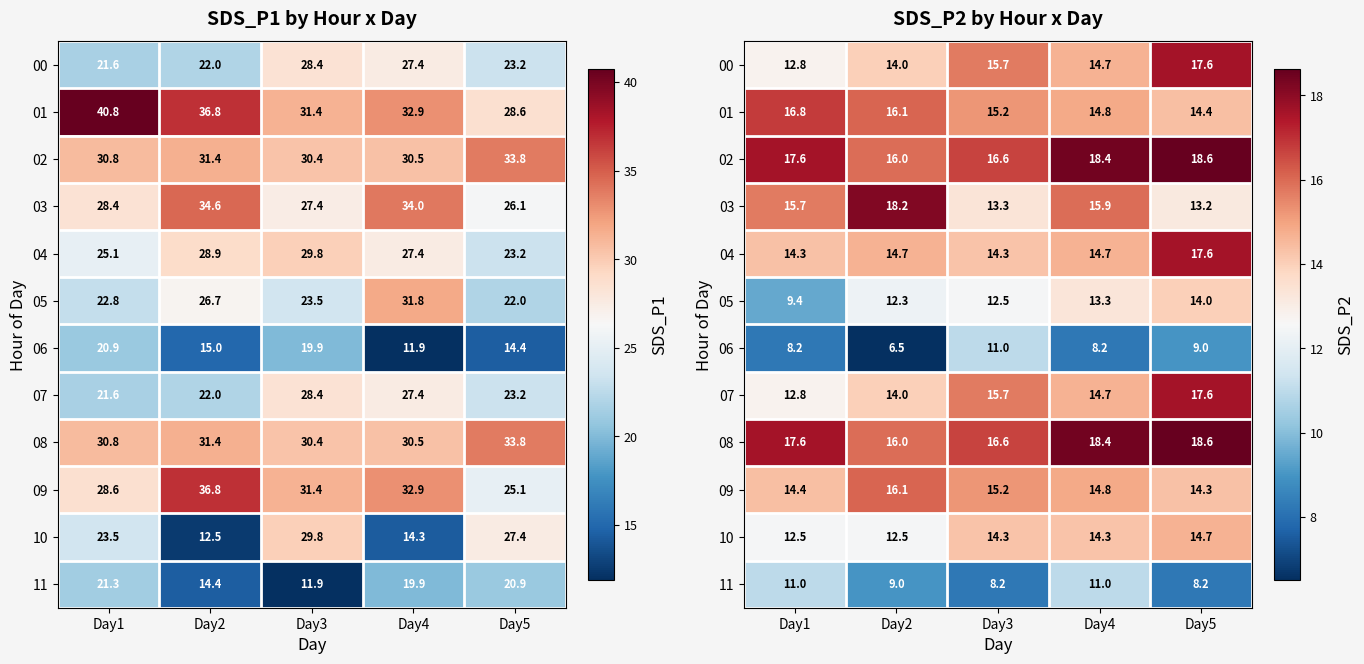

Count the number of categories in the chart.

5